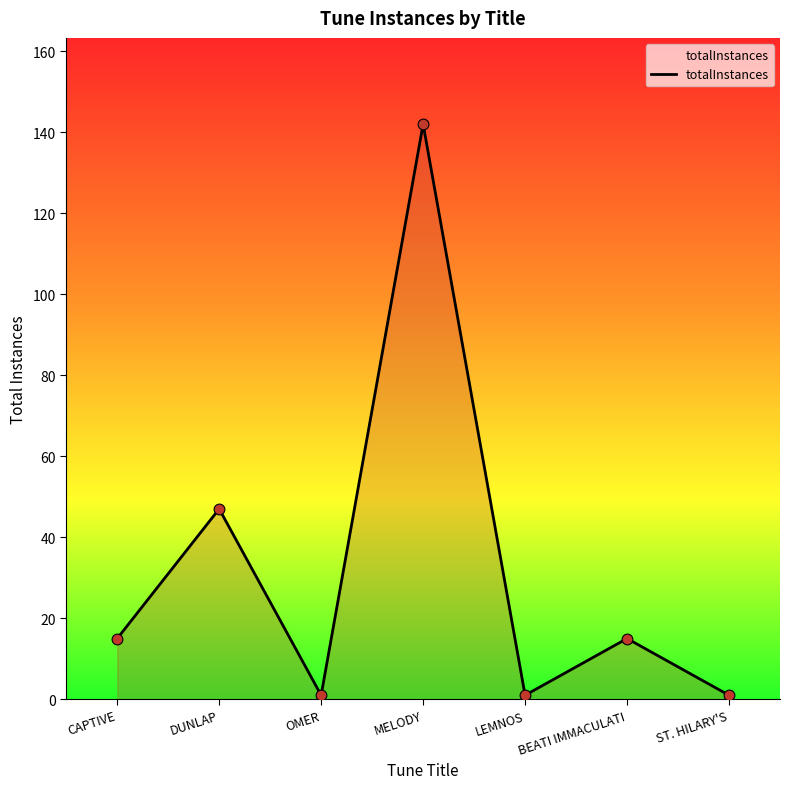

What is the ratio of the value at CAPTIVE to the value at DUNLAP?

0.3